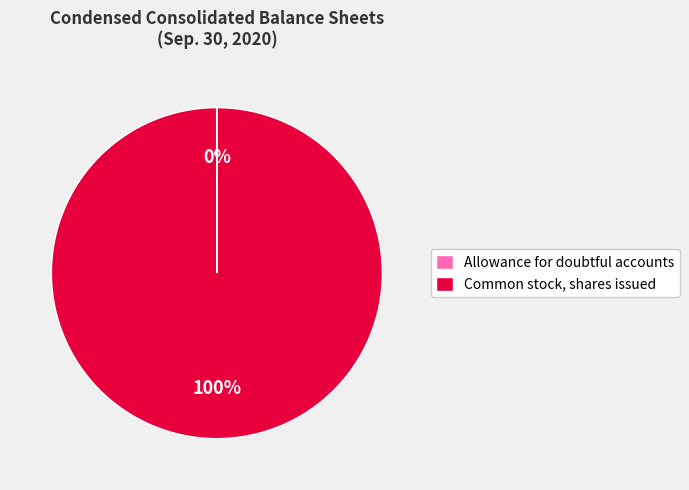

To the nearest percent, what percentage of the pie is Common stock, shares issued?

100%